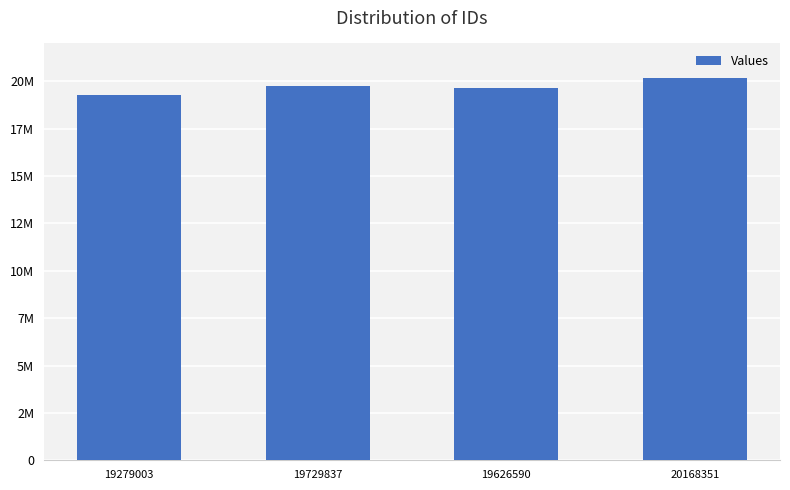

List the labels in order of value, largest first.

20168351, 19729837, 19626590, 19279003